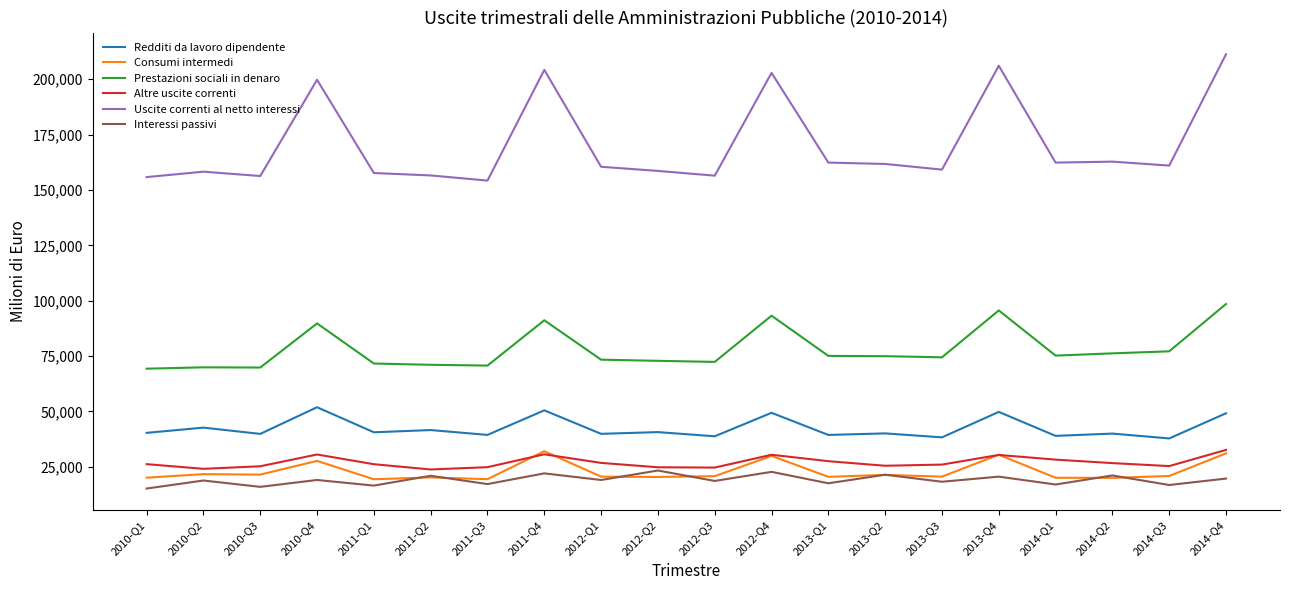

True or false: Uscite correnti al netto interessi has more than 0 points higher than both neighbors.

True